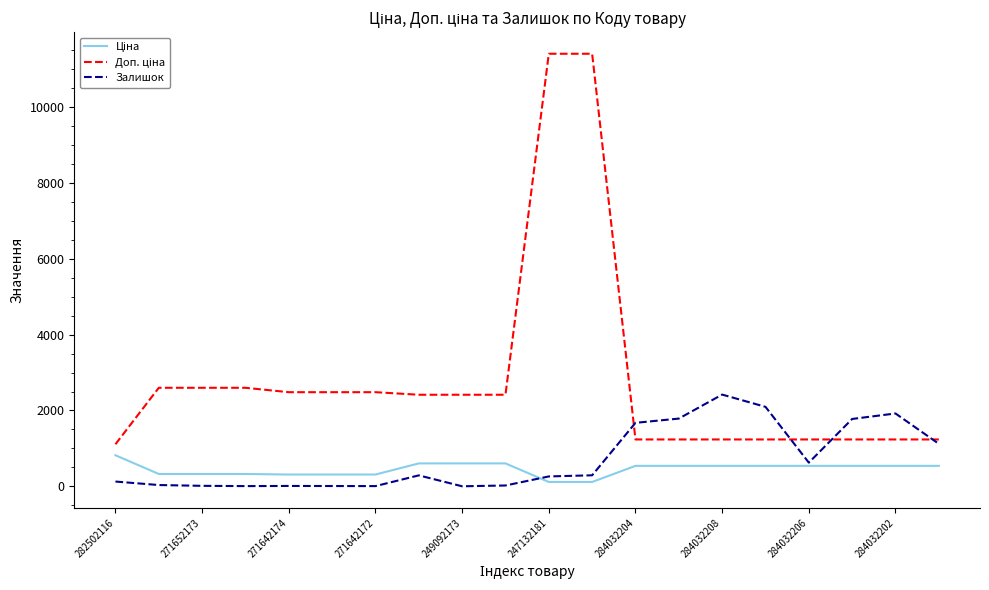

What is the maximum value for Залишок?

2419.0